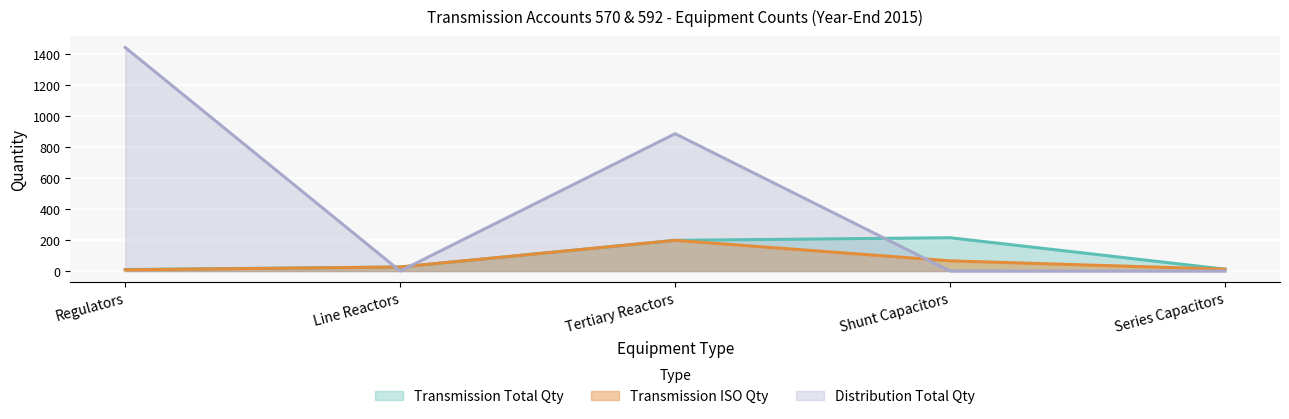

Rank the categories by Transmission Total Qty value from lowest to highest.

Regulators, Series Capacitors, Line Reactors, Tertiary Reactors, Shunt Capacitors